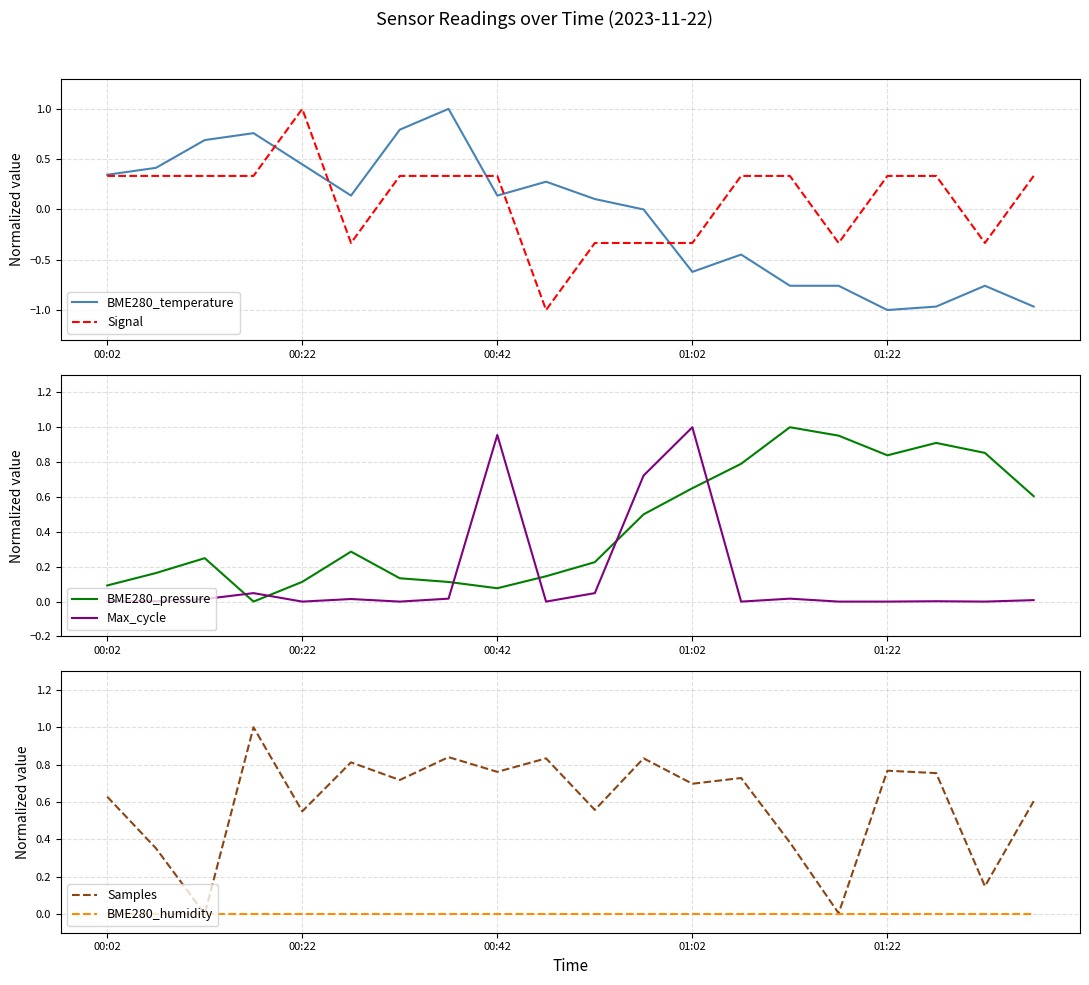

What is the maximum value for Signal?

1.0